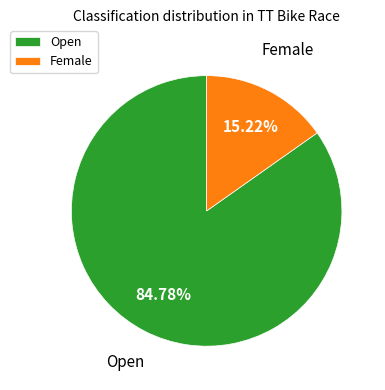

What is the smallest slice in the pie chart?

Female